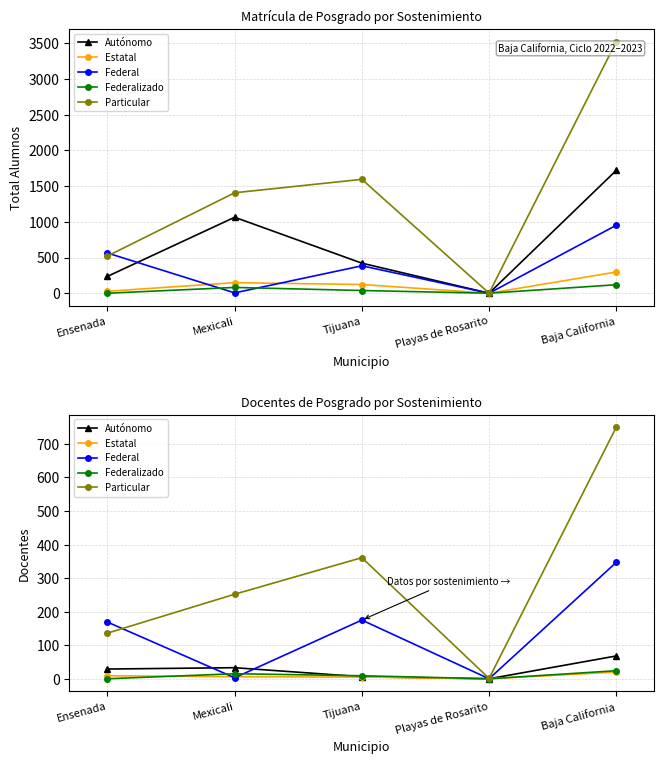

At which category is the sum across all series the highest?

Baja California